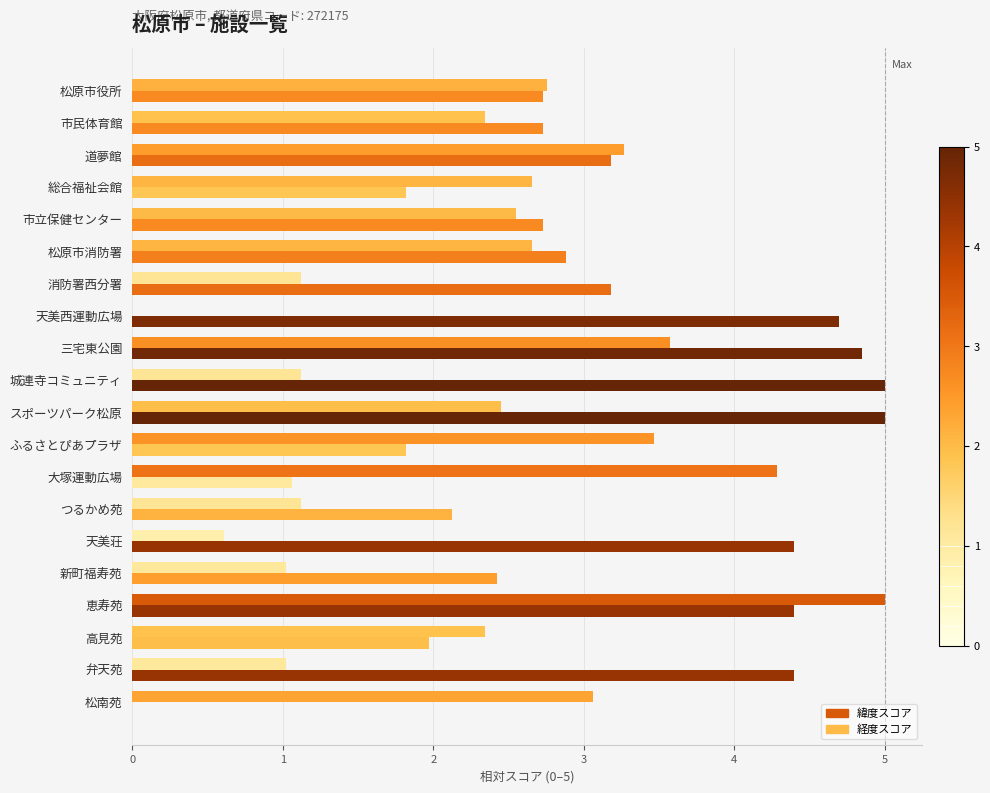

What is the sum of all 緯度スコア values?

61.4